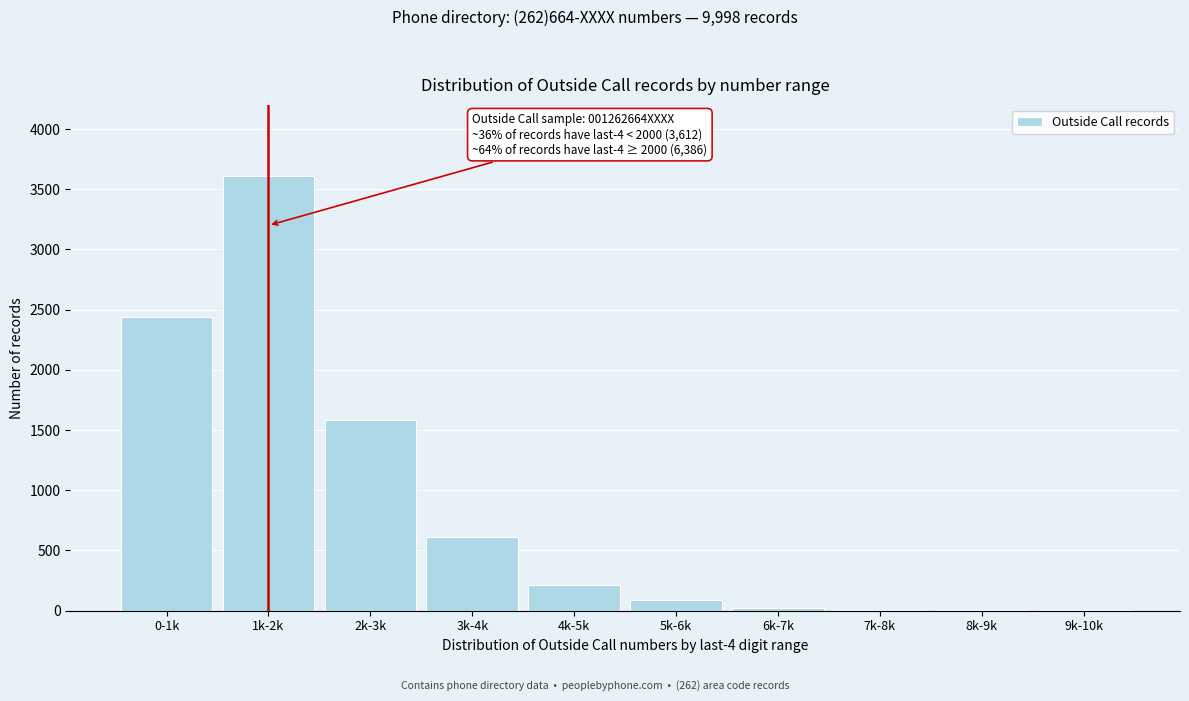

What is the change in value from 1k-2k to 2k-3k?

-2025